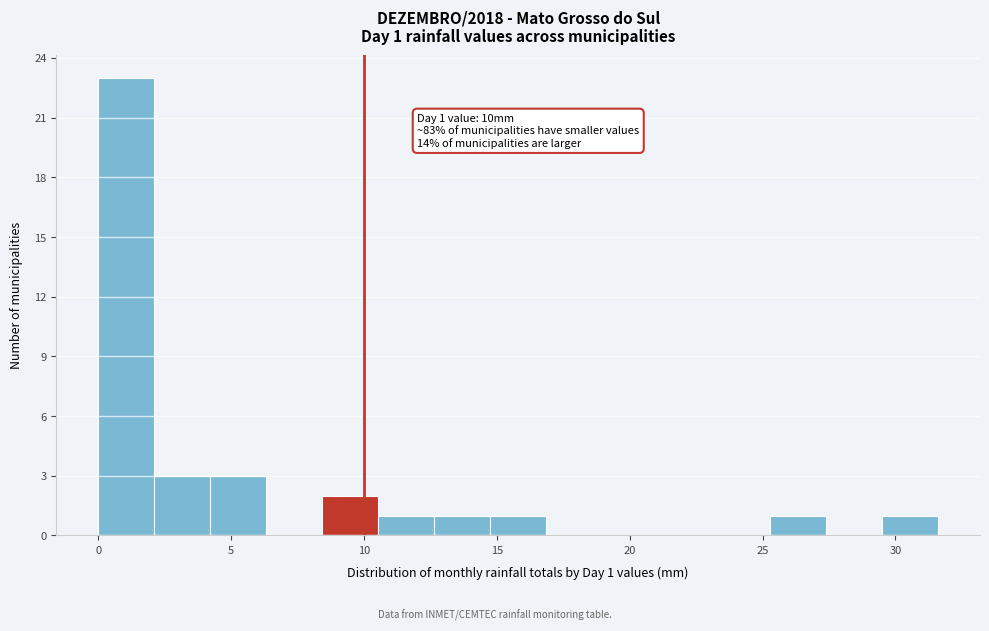

Which range on the x-axis has the tallest bar?

0.0 to 2.0